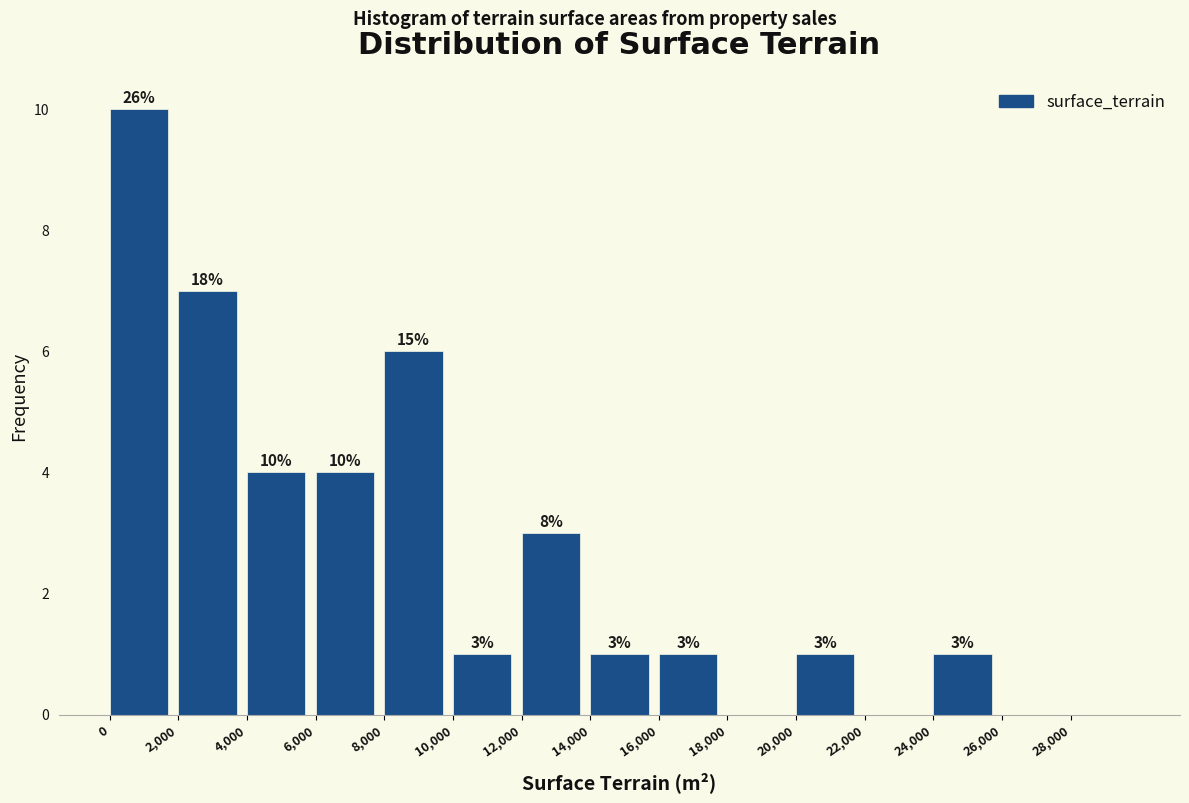

Which range on the x-axis has the tallest bar?

0 to 2000